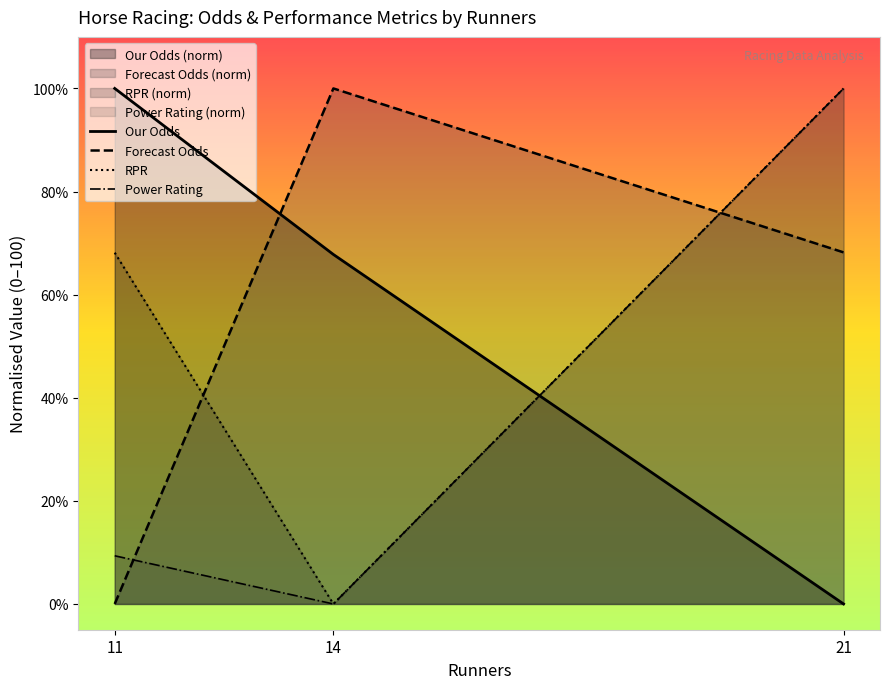

At which category is the sum across all series the highest?

21